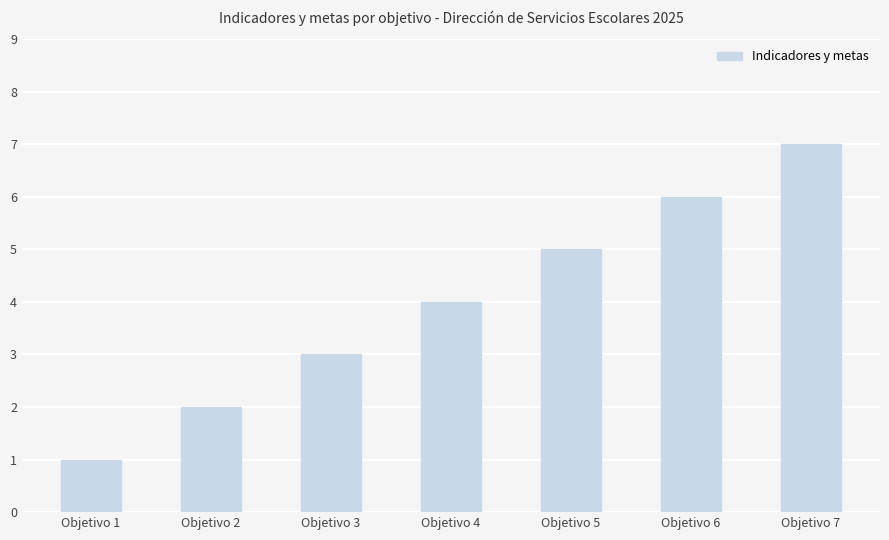

Reading left to right, what are all the values shown in this chart?

Objetivo 1=1	Objetivo 2=2	Objetivo 3=3	Objetivo 4=4	Objetivo 5=5	Objetivo 6=6	Objetivo 7=7